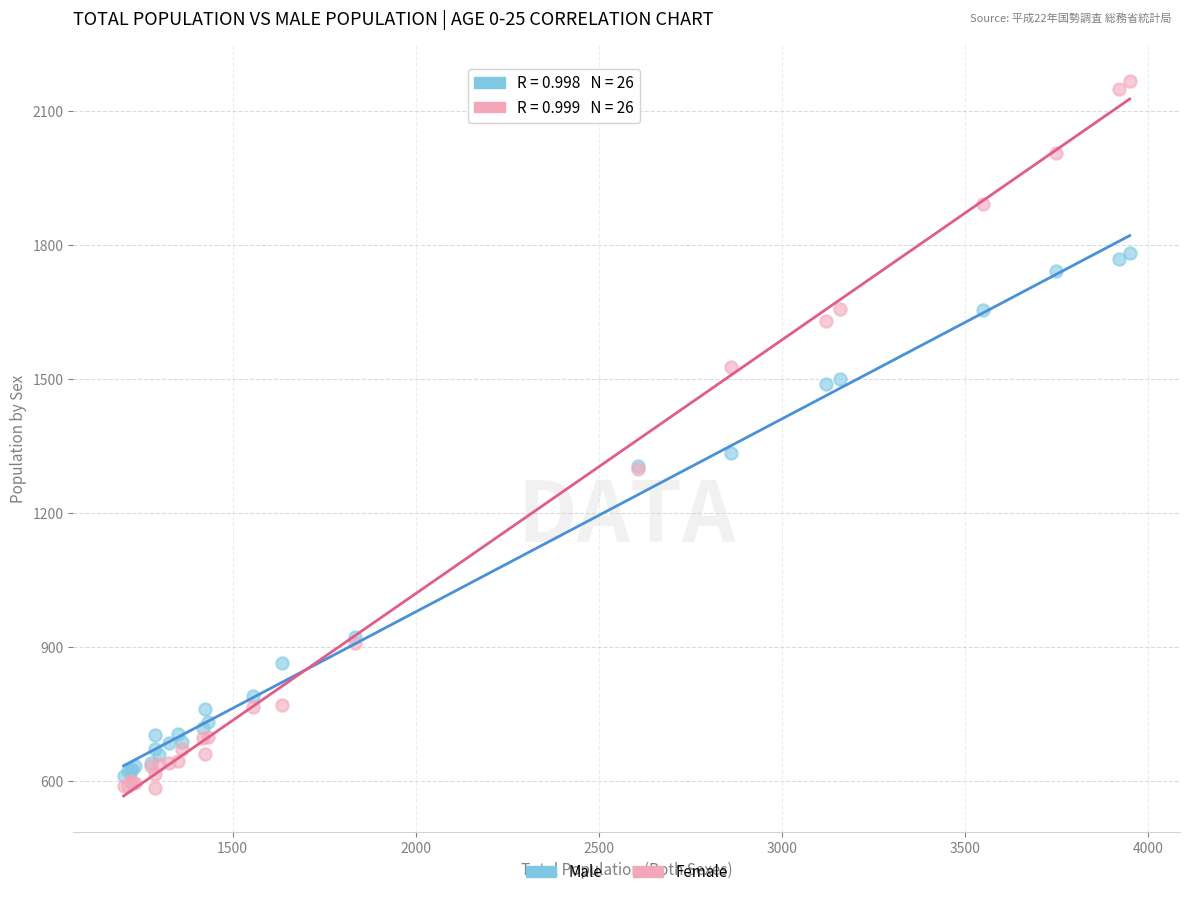

In the Female series, what Y value is closest to 1376?

1300